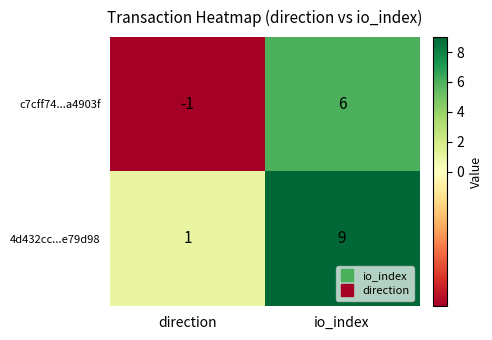

At which category does the chart reach its minimum across all series?

direction